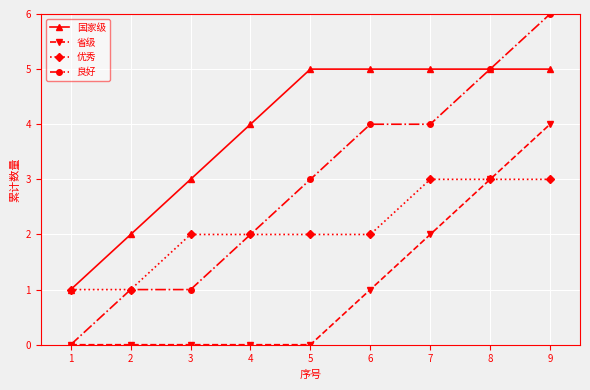

Where is 省级 nearest to the value 2?

7